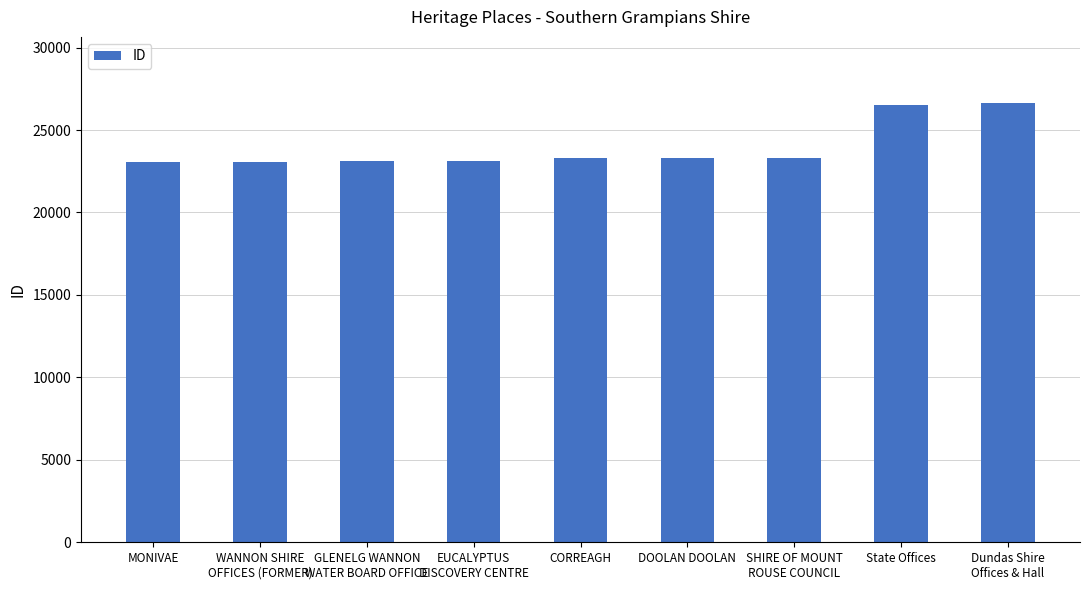

The chart shows a value of 45087 at Dundas Shire
Offices & Hall. True or false?

False